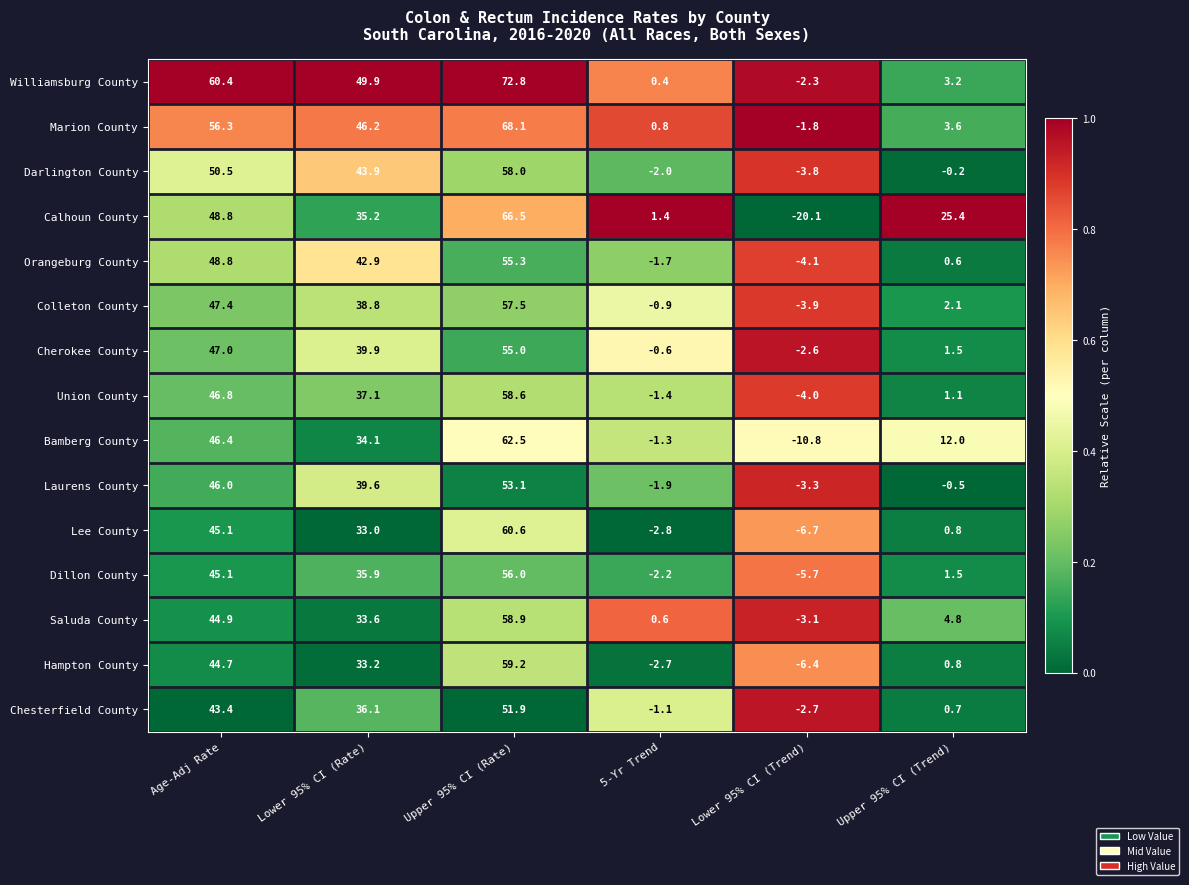

Is it true that Marion County equals 1.0 at Upper 95% CI (Trend)?

False